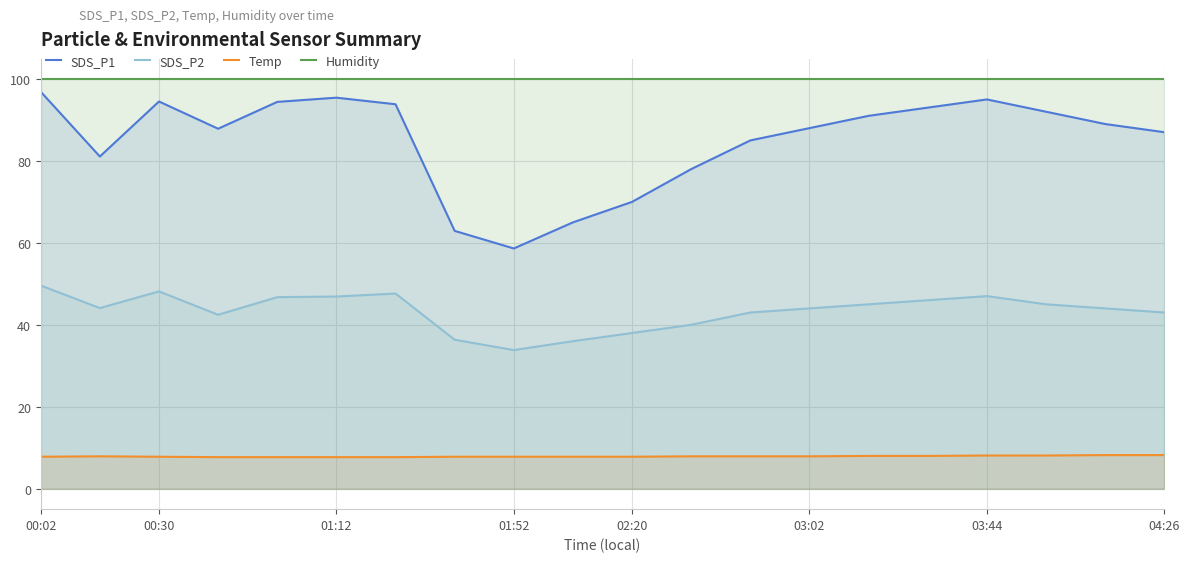

What is the maximum value for SDS_P1?

96.9